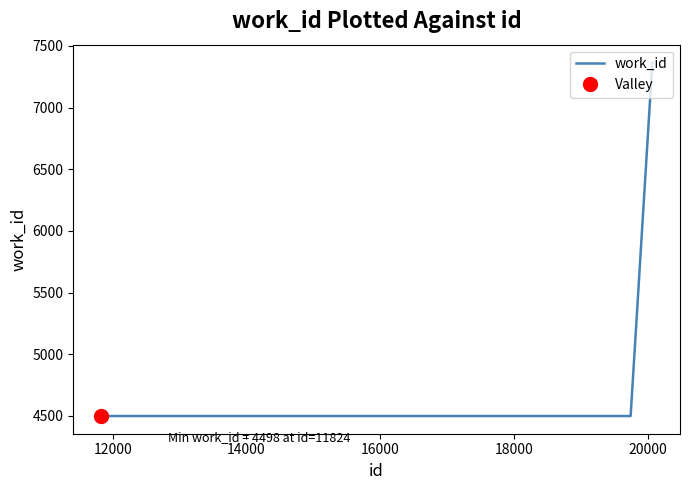

What is the minimum value for work_id?

4498